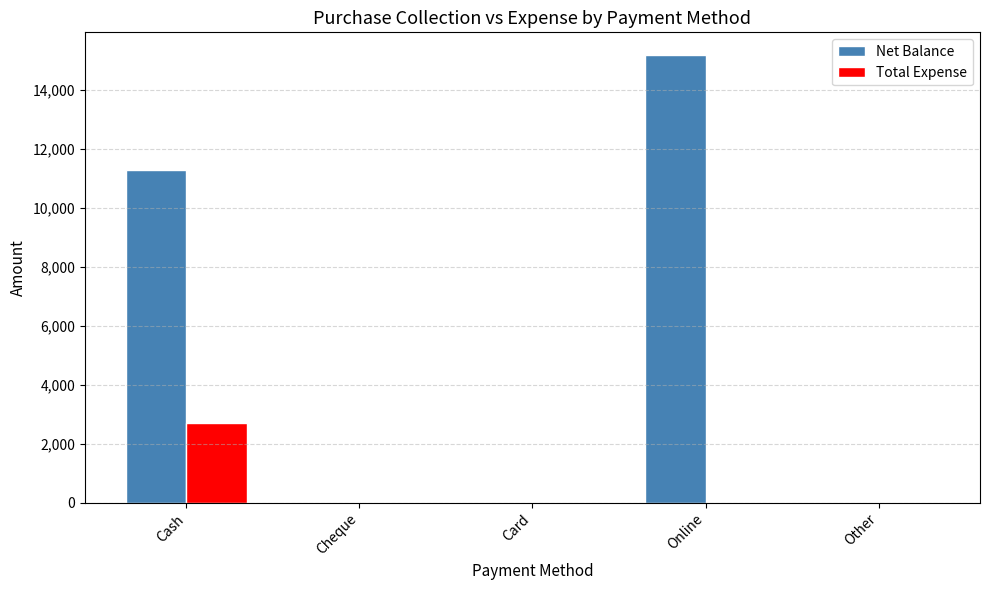

The Net Balance series shows 0 at Other. True or false?

True